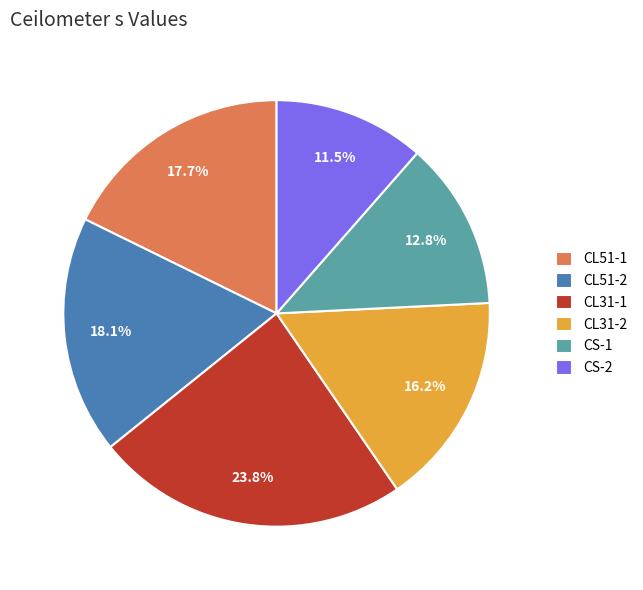

What is the largest slice in the pie chart?

CL31-1